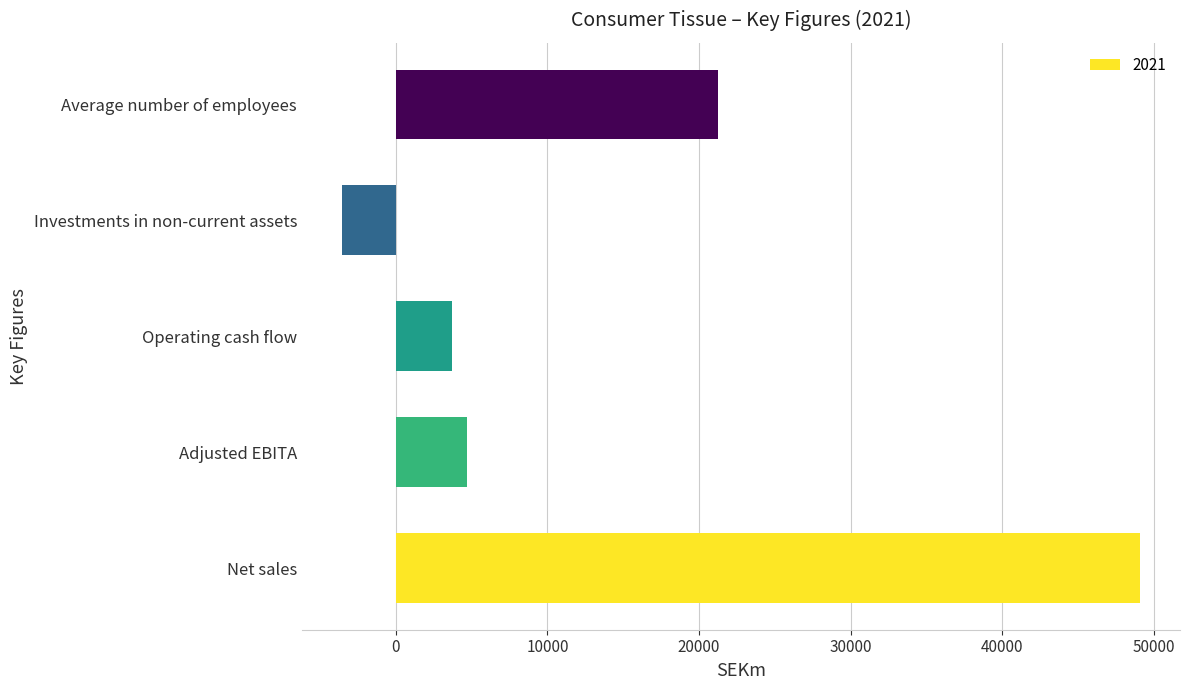

What is the sum of all values?

75119